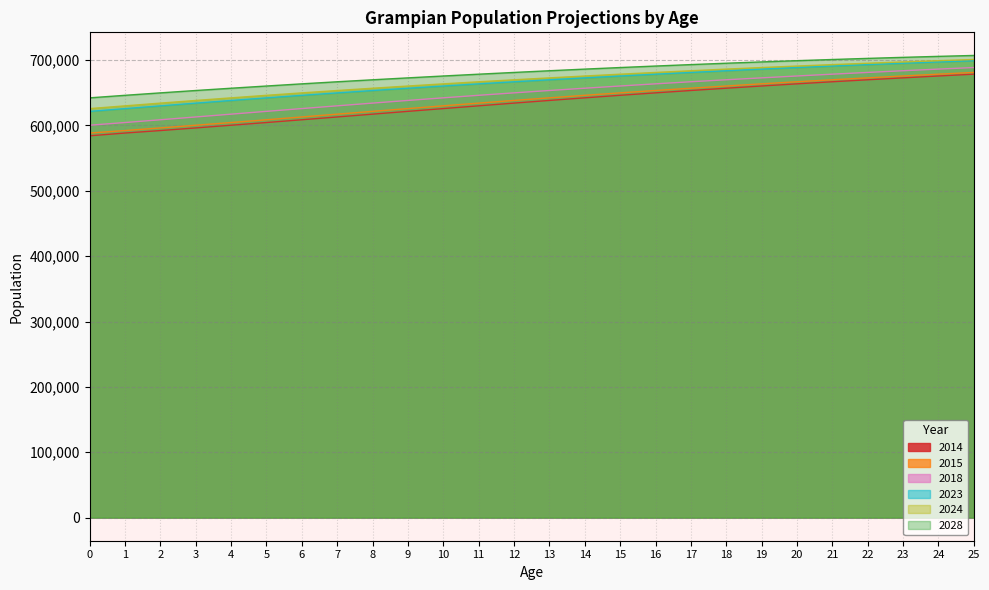

Does the chart have visible grid lines?

Yes